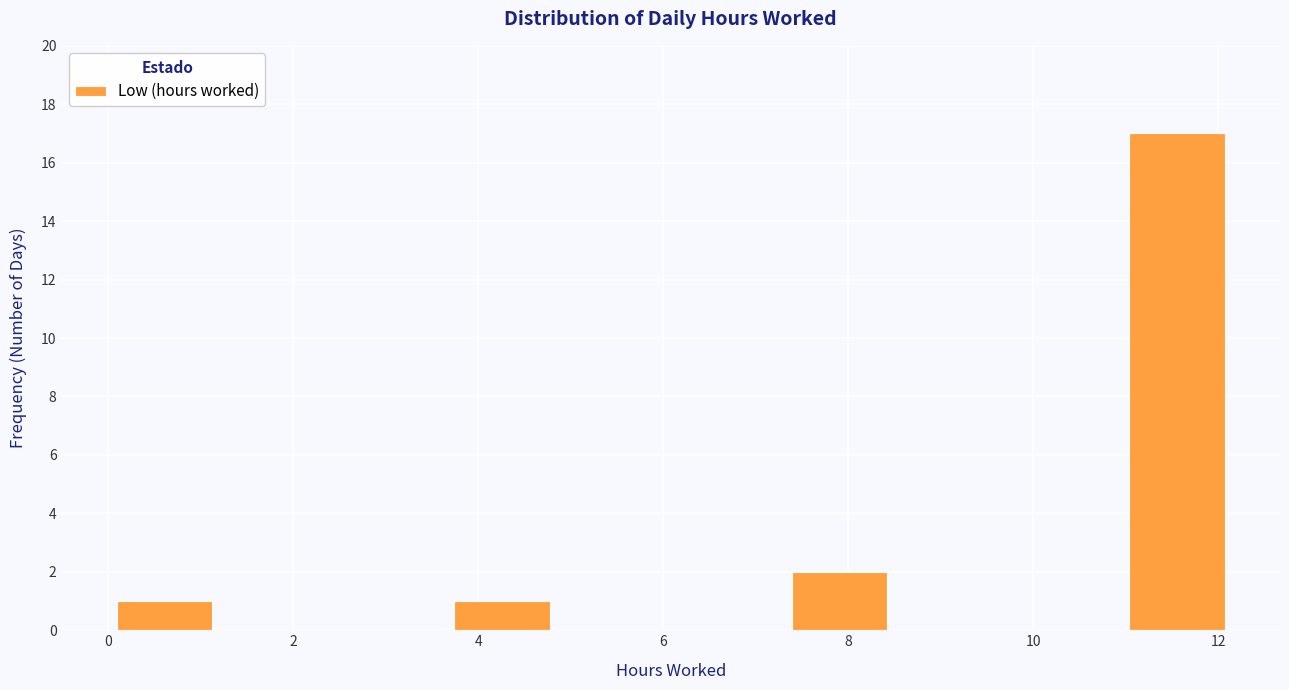

Reading left to right, list every bar in this chart as the range it spans on the x-axis followed by its height. Neither the bar edges nor the heights are printed on the chart, so give them approximately, as read against the axes.

0.0 to 1.2: 1
1.2 to 2.4: 0
2.4 to 3.6: 0
3.6 to 4.8: 1
4.8 to 6.0: 0
6.0 to 7.2: 0
7.2 to 8.6: 2
8.6 to 9.8: 0
9.8 to 11.0: 0
11.0 to 12.2: 17